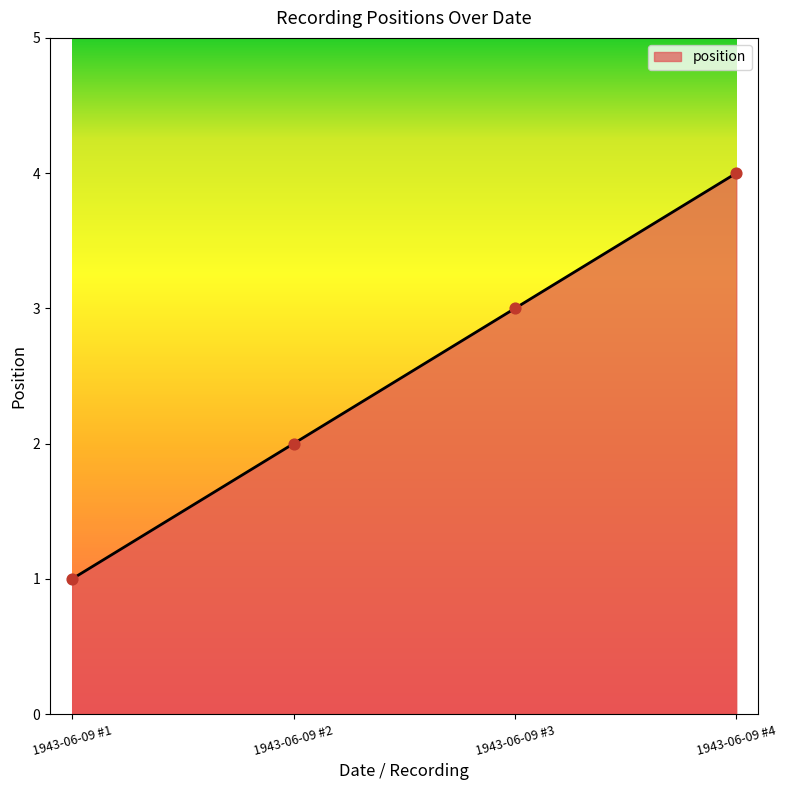

Approximately how many times larger is the value at 1943-06-09 #1 compared to 1943-06-09 #3?

0.3